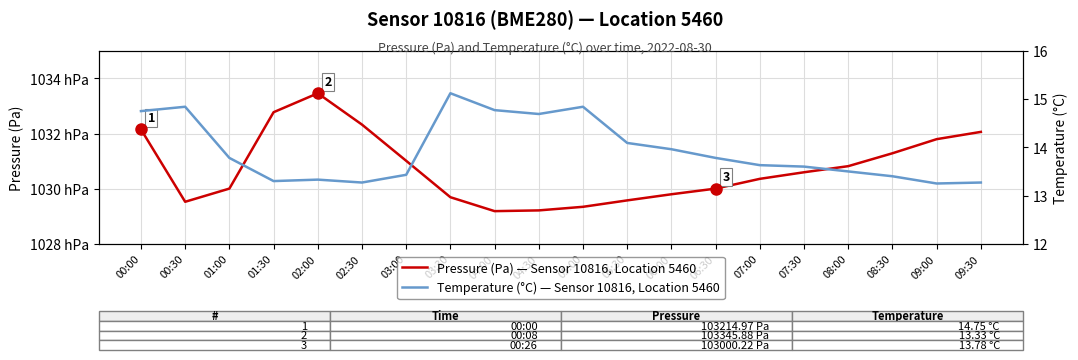

At which label does Pressure (Pa) — Sensor 10816, Location 5460 first exceed 103059?

00:00